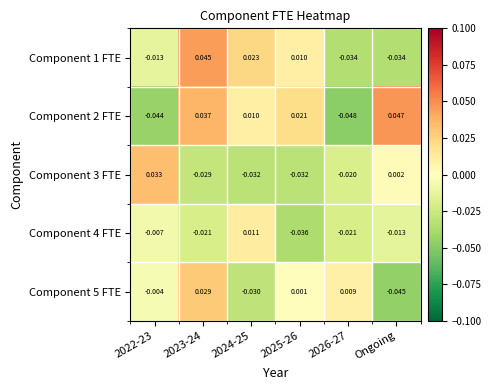

At which label is Component 3 FTE closest to 0?

Ongoing